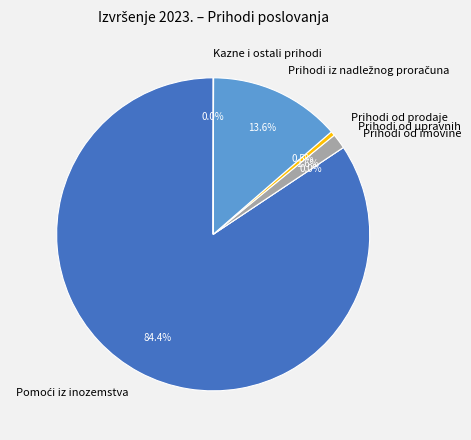

Which slice is the smallest?

Prihodi od imovine